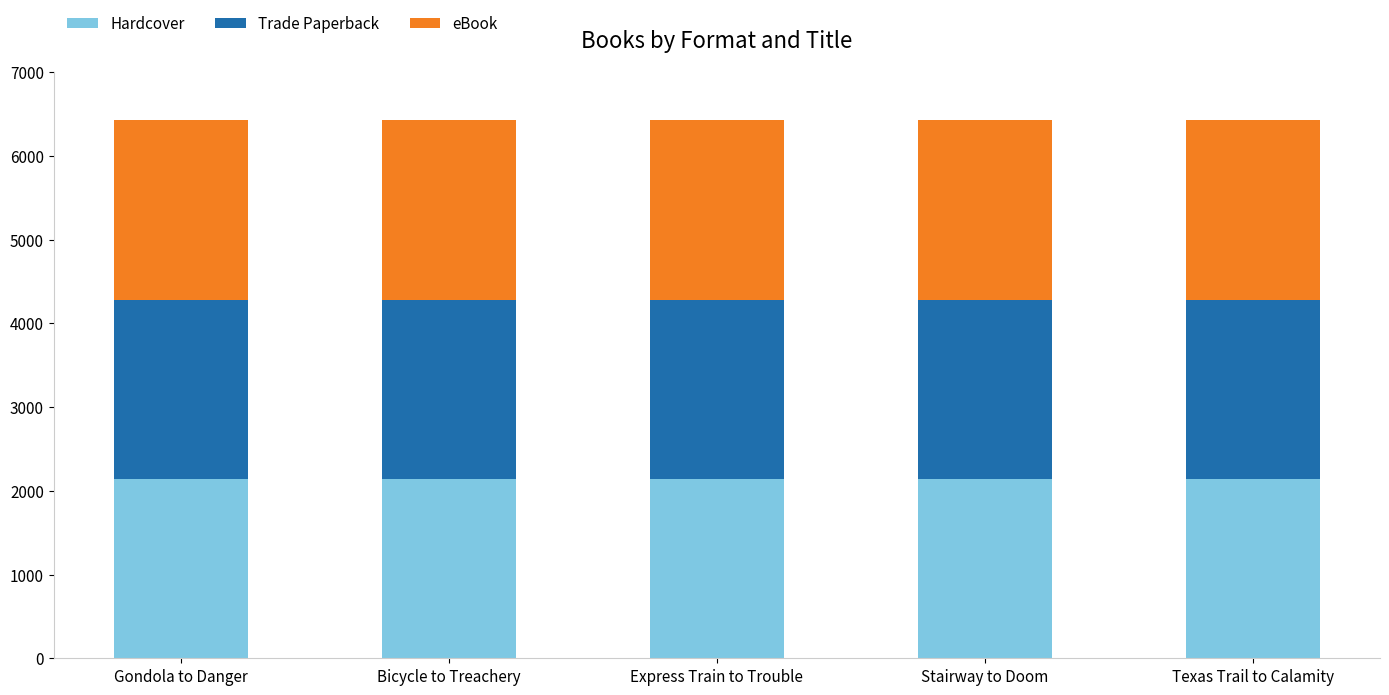

Read the Hardcover value at Bicycle to Treachery.

2141.9